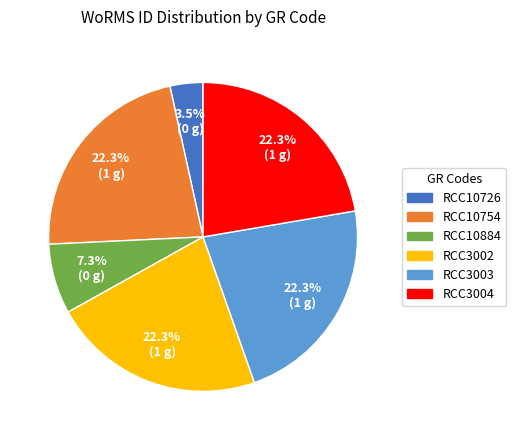

Combined, what portion of the pie is RCC10884 and RCC10726?

10.8%